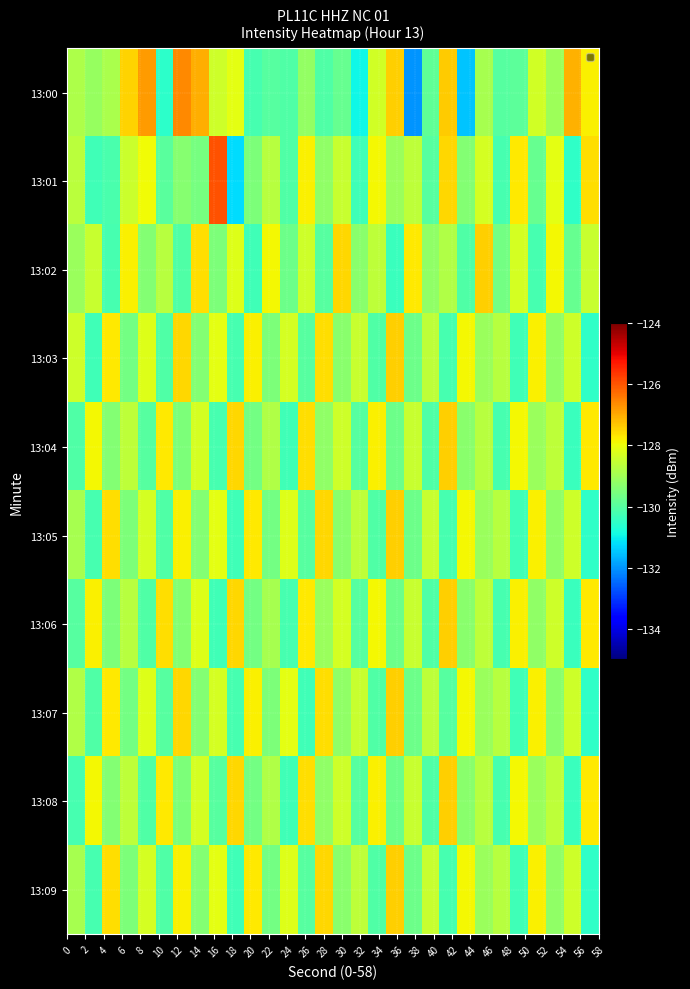

Reading right to left, list all the values displayed in this chart.

13:00: -127.8	-127.1	-129.0	-128.3	-129.9	-130.0	-128.9	-131.5	-127.4	-129.9	-132.0	-127.4	-128.4	-130.9	-129.8	-130.1	-129.2	-130.1	-130.0	-130.2	-128.1	-128.4	-127.0	-126.6	-130.6	-126.8	-127.4	-128.9	-129.1	-128.8
13:01: -127.6	-130.5	-128.1	-129.8	-127.7	-130.2	-128.3	-129.4	-127.5	-130.0	-128.6	-129.1	-127.9	-130.3	-128.5	-129.2	-127.8	-130.1	-128.7	-129.5	-131.2	-126.0	-129.6	-129.4	-129.9	-127.9	-128.4	-130.2	-130.3	-128.7
13:02: -128.5	-129.8	-127.9	-130.2	-128.3	-129.6	-127.4	-130.1	-128.8	-129.2	-127.7	-130.4	-128.6	-129.3	-127.5	-130.0	-128.4	-129.7	-127.9	-130.3	-128.2	-129.5	-127.6	-130.1	-128.7	-129.4	-127.8	-130.2	-128.5	-129.1
13:03: -130.5	-128.4	-129.2	-127.8	-130.3	-128.7	-129.1	-127.9	-130.2	-128.6	-129.7	-127.4	-130.1	-128.5	-129.3	-127.6	-130.0	-128.3	-129.5	-127.8	-130.2	-128.1	-129.4	-127.5	-130.1	-128.2	-129.6	-127.7	-130.3	-128.4
13:04: -127.7	-130.4	-128.6	-129.1	-127.9	-130.2	-128.7	-129.3	-127.4	-130.1	-128.5	-129.7	-127.8	-130.0	-128.4	-129.2	-127.6	-130.3	-128.8	-129.6	-127.5	-130.2	-128.3	-129.5	-127.7	-130.0	-128.6	-129.4	-127.9	-130.1
13:05: -130.5	-128.4	-129.2	-127.8	-130.3	-128.7	-129.1	-127.9	-130.2	-128.5	-129.7	-127.4	-130.1	-128.6	-129.3	-127.5	-130.0	-128.2	-129.6	-127.7	-130.3	-128.1	-129.4	-127.8	-130.1	-128.3	-129.5	-127.6	-130.2	-128.9
13:06: -127.7	-130.4	-128.4	-129.2	-127.8	-130.2	-128.6	-129.3	-127.4	-130.1	-128.5	-129.7	-127.9	-130.0	-128.3	-129.1	-127.7	-130.2	-128.9	-129.6	-127.5	-130.3	-128.2	-129.4	-127.6	-130.1	-128.7	-129.5	-127.8	-130.0
13:07: -130.5	-128.4	-129.3	-127.8	-130.3	-128.7	-129.1	-127.9	-130.0	-128.6	-129.7	-127.4	-130.1	-128.5	-129.2	-127.6	-130.3	-128.1	-129.5	-127.8	-130.2	-128.3	-129.4	-127.5	-130.0	-128.2	-129.6	-127.7	-130.1	-128.8
13:08: -127.7	-130.4	-128.6	-129.1	-127.9	-130.2	-128.7	-129.3	-127.4	-130.1	-128.5	-129.7	-127.8	-130.0	-128.4	-129.2	-127.6	-130.3	-128.8	-129.6	-127.5	-130.0	-128.3	-129.5	-127.7	-130.1	-128.6	-129.4	-127.9	-130.2
13:09: -130.5	-128.4	-129.2	-127.8	-130.3	-128.7	-129.1	-127.9	-130.2	-128.5	-129.7	-127.4	-130.1	-128.6	-129.3	-127.5	-130.0	-128.2	-129.6	-127.7	-130.3	-128.1	-129.4	-127.8	-130.1	-128.3	-129.5	-127.6	-130.2	-128.9